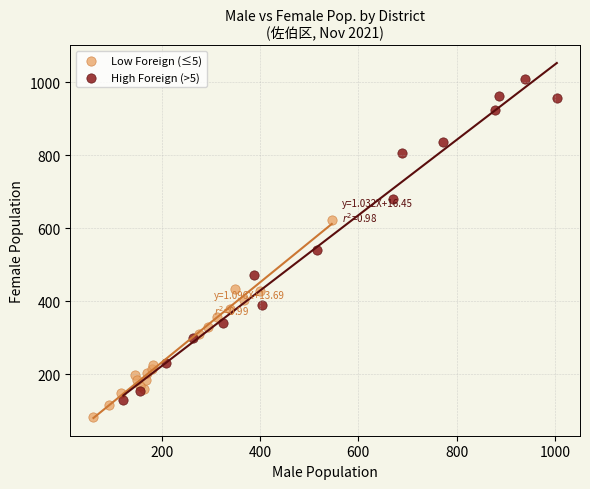

Which series reaches the minimum Y coordinate?

Low Foreign (≤5)